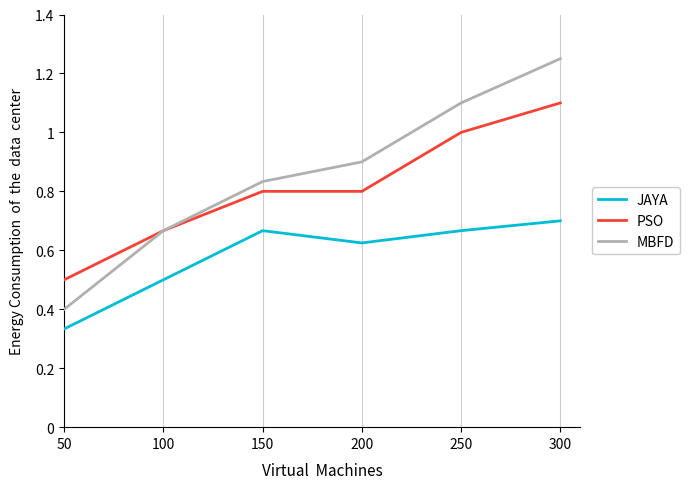

Rank the categories by MBFD value from lowest to highest.

50, 100, 150, 200, 250, 300